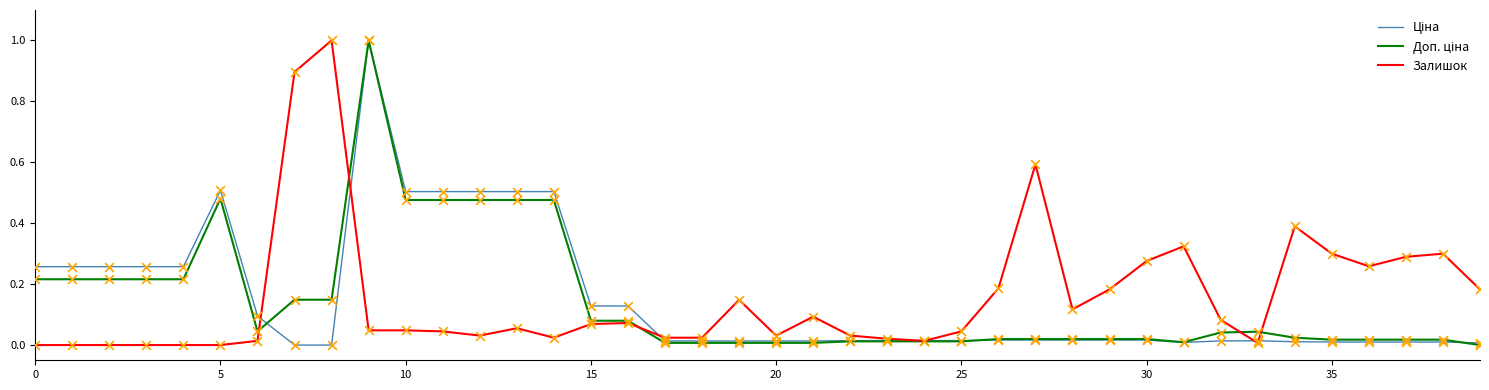

At how many categories does at least one series exceed 0?

40